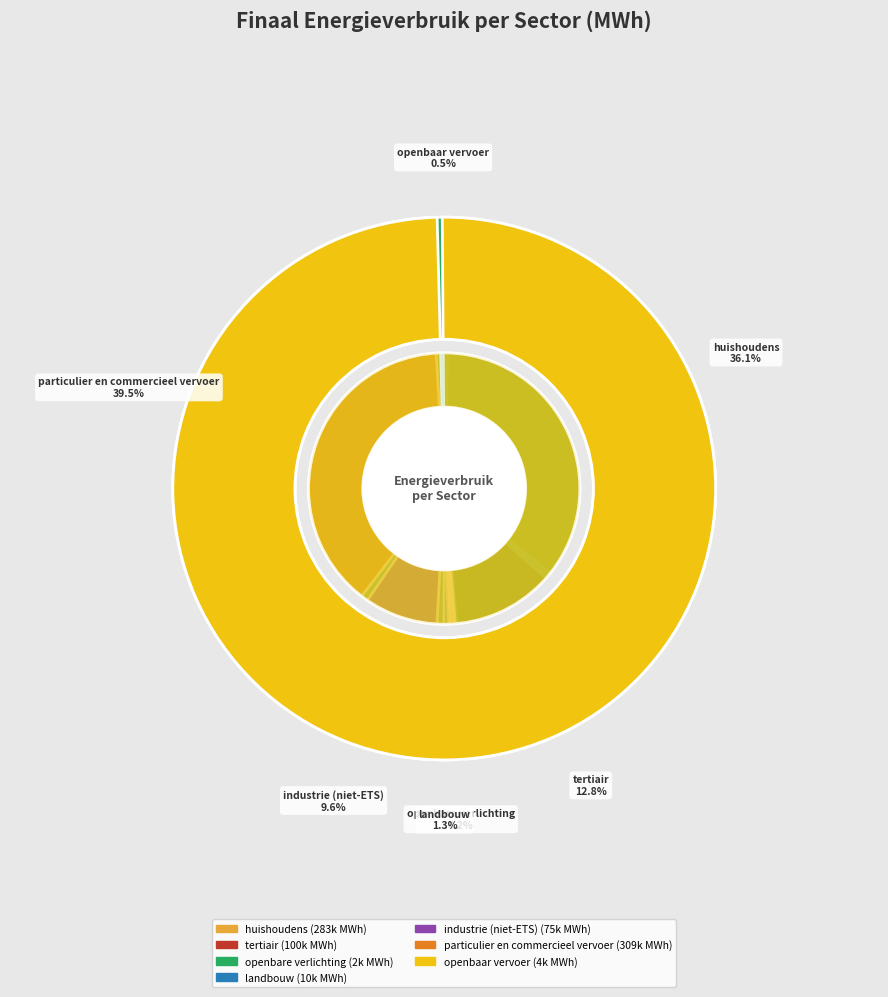

To the nearest percent, what is the average slice percentage?

14%